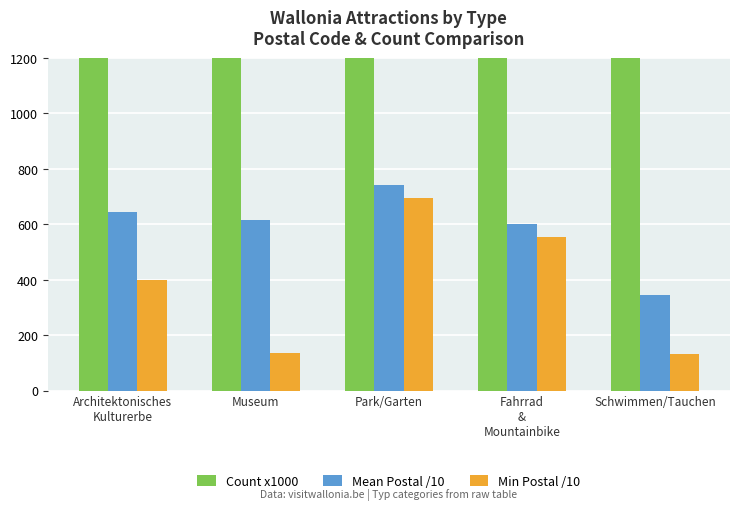

What is the label of the 5th bar from the left?

Schwimmen/Tauchen